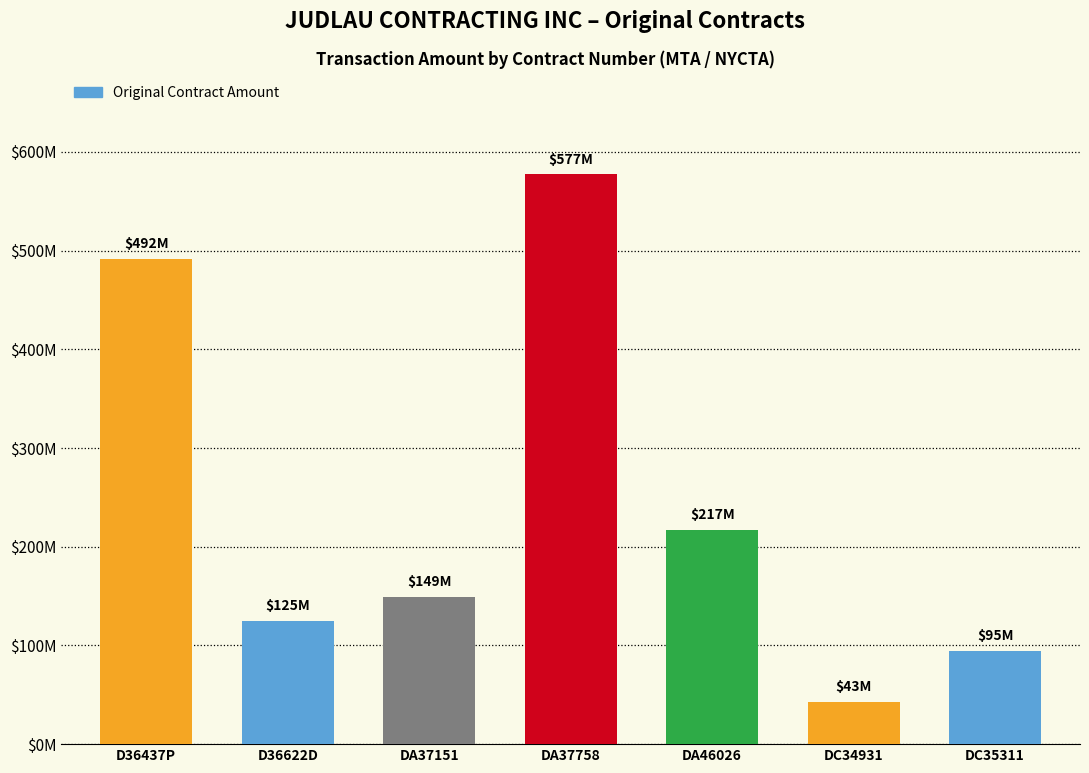

What is the sum of all values?

1698194080